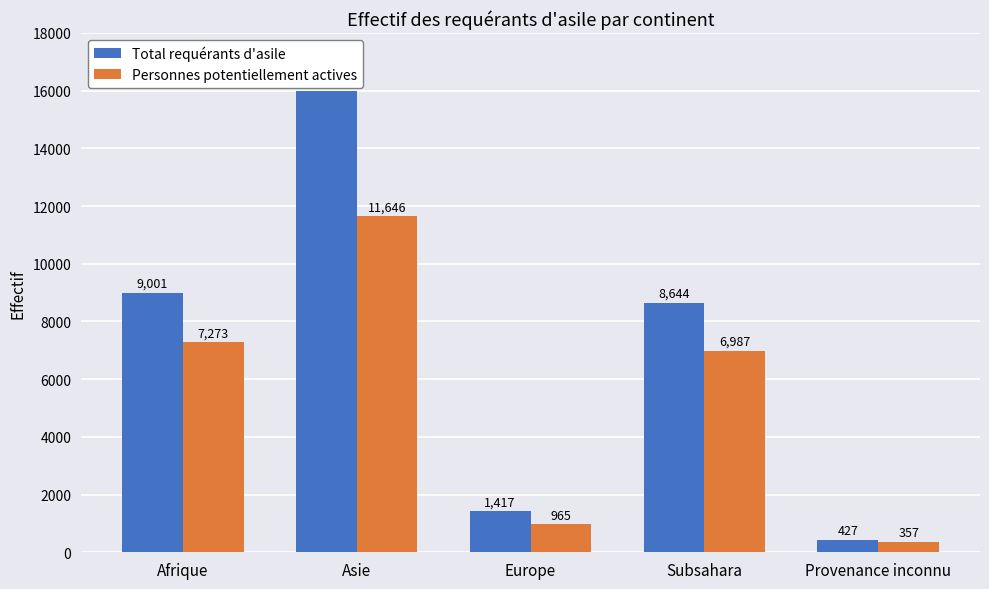

Rank the series at Provenance inconnu from highest to lowest value.

Total requérants d'asile, Personnes potentiellement actives